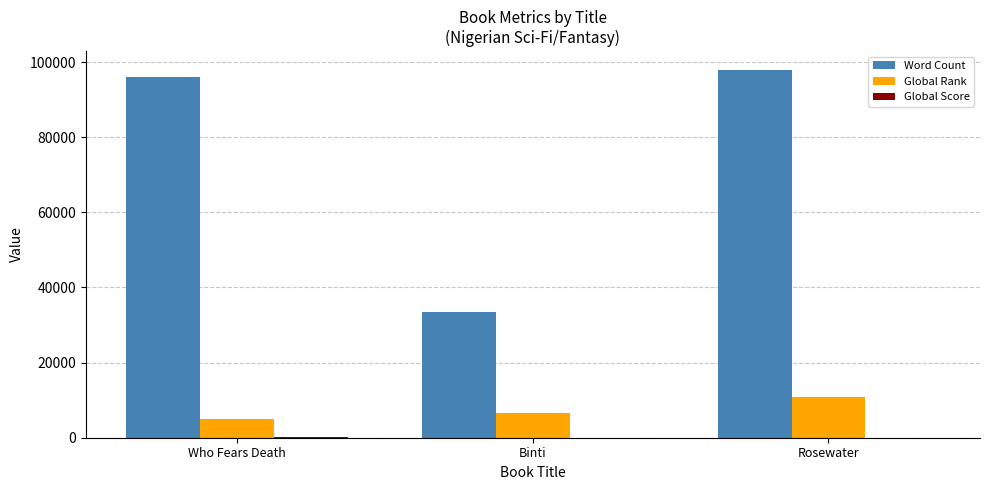

What is the highest value of the Word Count series?

98000